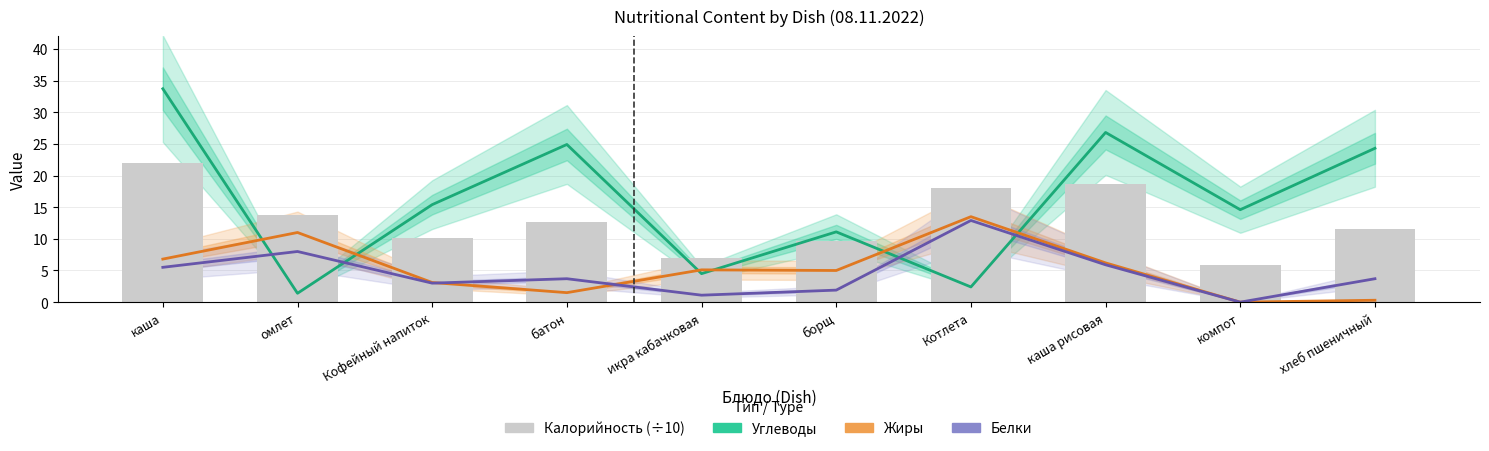

What is the sum of all Белки values?

45.7